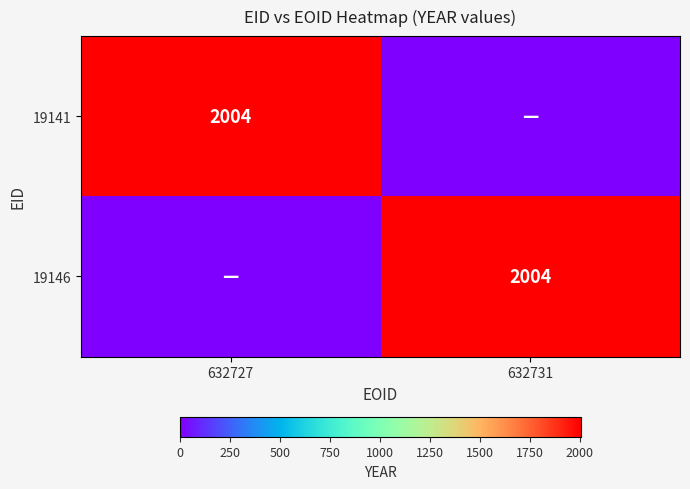

Between 632727 and 632731, which is larger?

632727